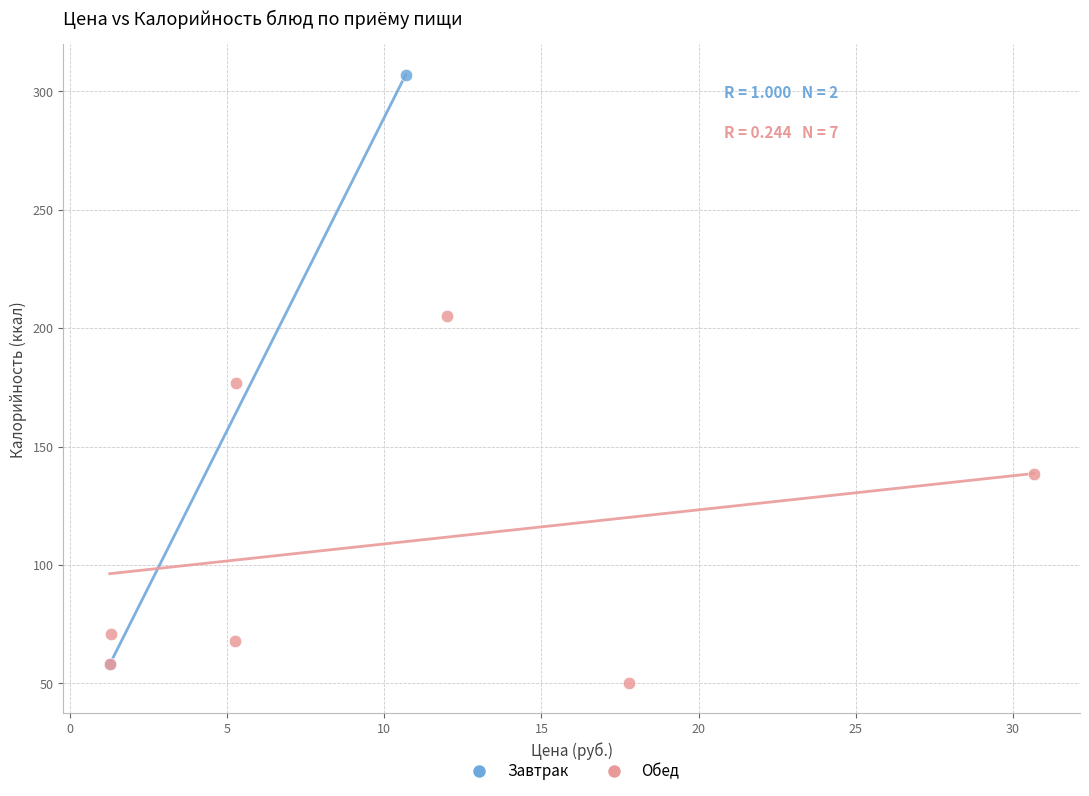

What are all the series names shown in the legend?

Завтрак, Обед